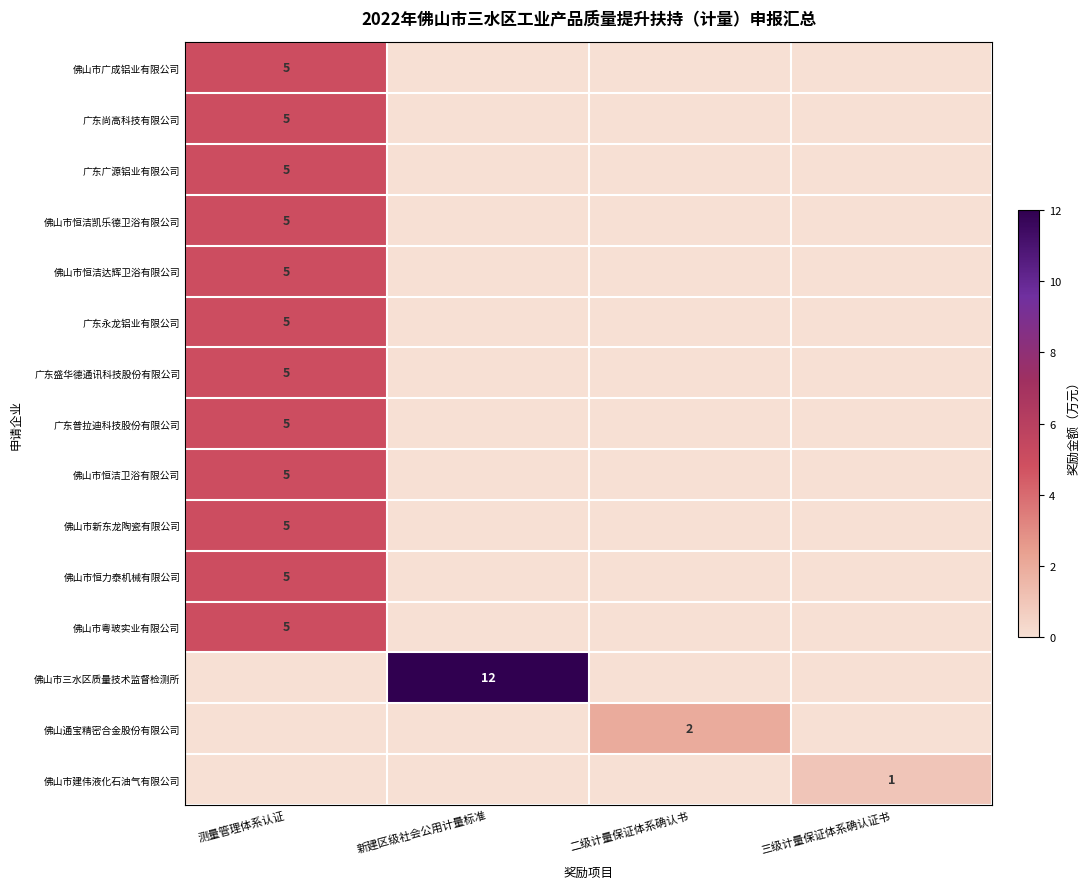

What is the difference between the highest and lowest values at 测量管理体系认证?

5